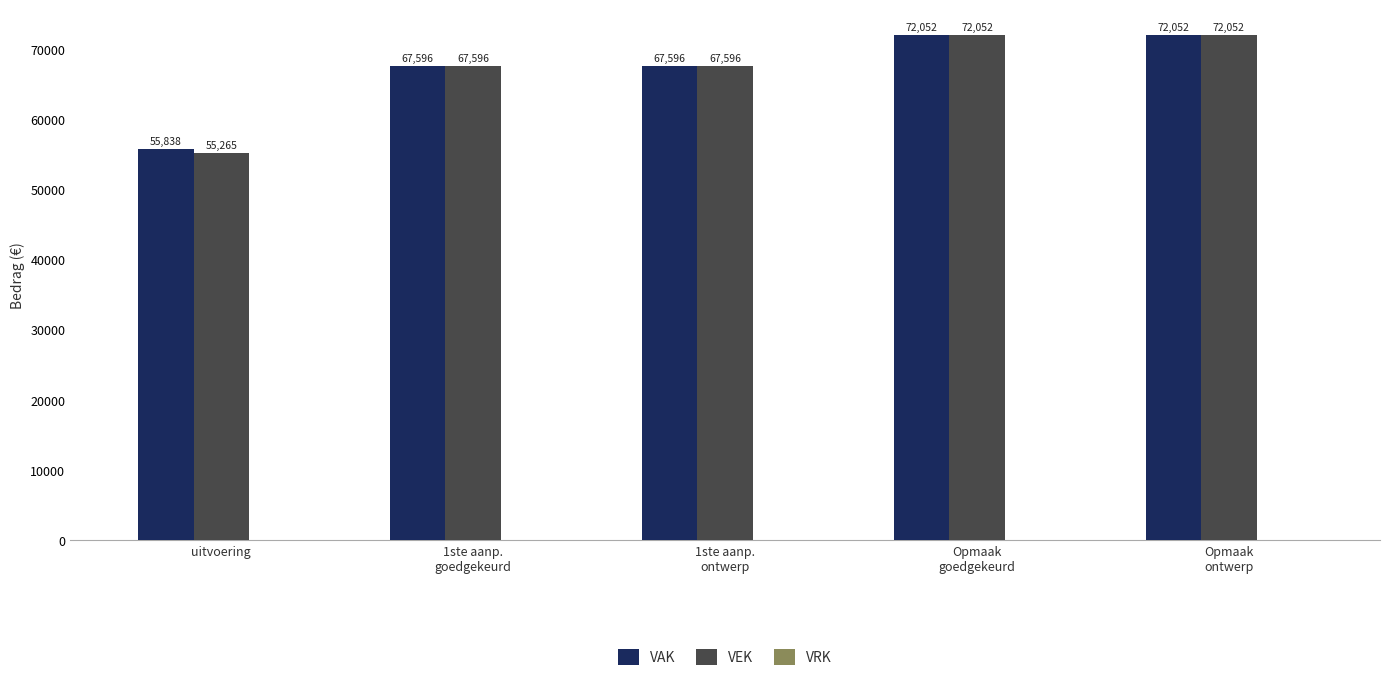

Rank the series by their average value, from lowest to highest.

VEK, VAK